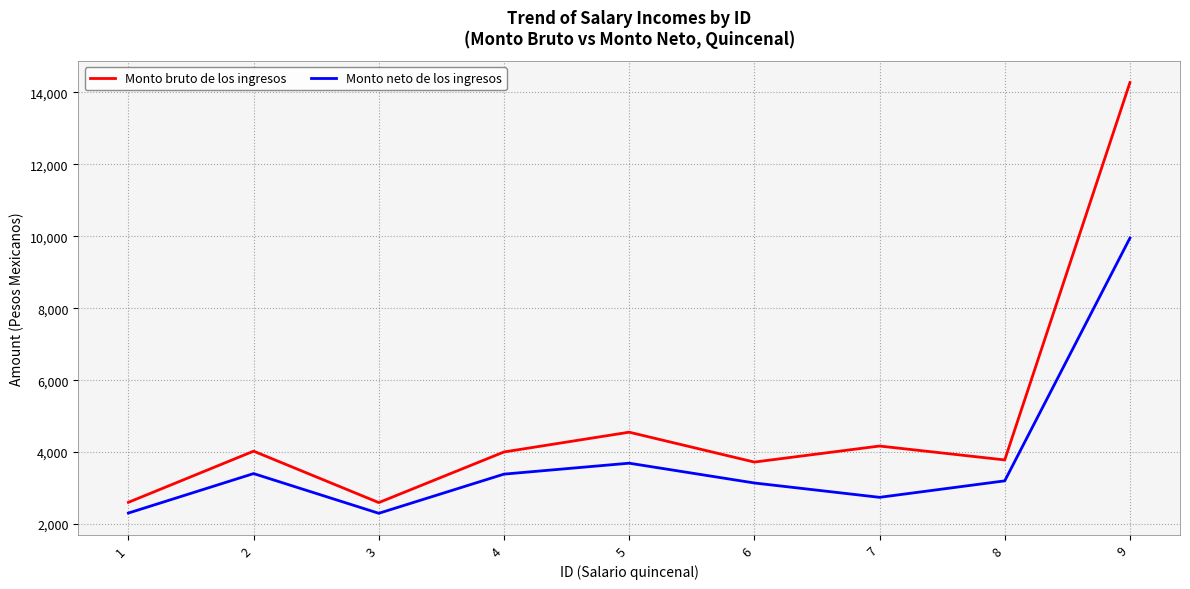

True or false: Monto bruto de los ingresos has a value of 21615.1 at 9.

False